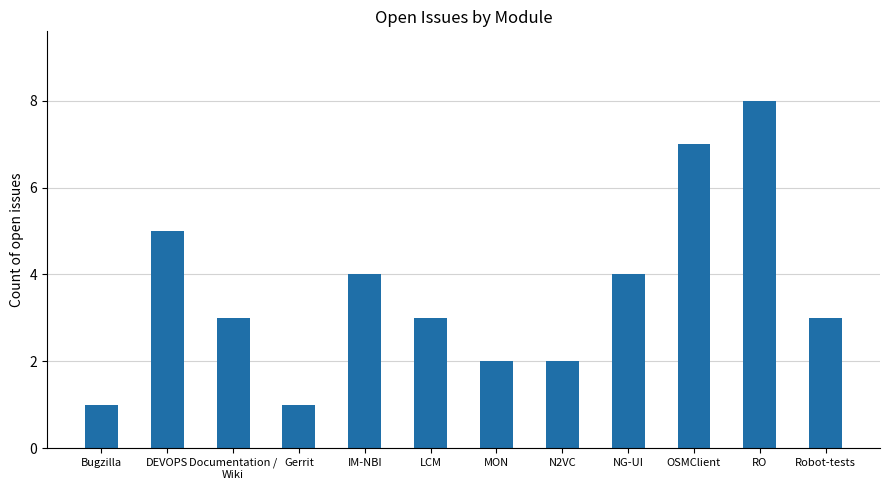

Read the value at OSMClient.

7